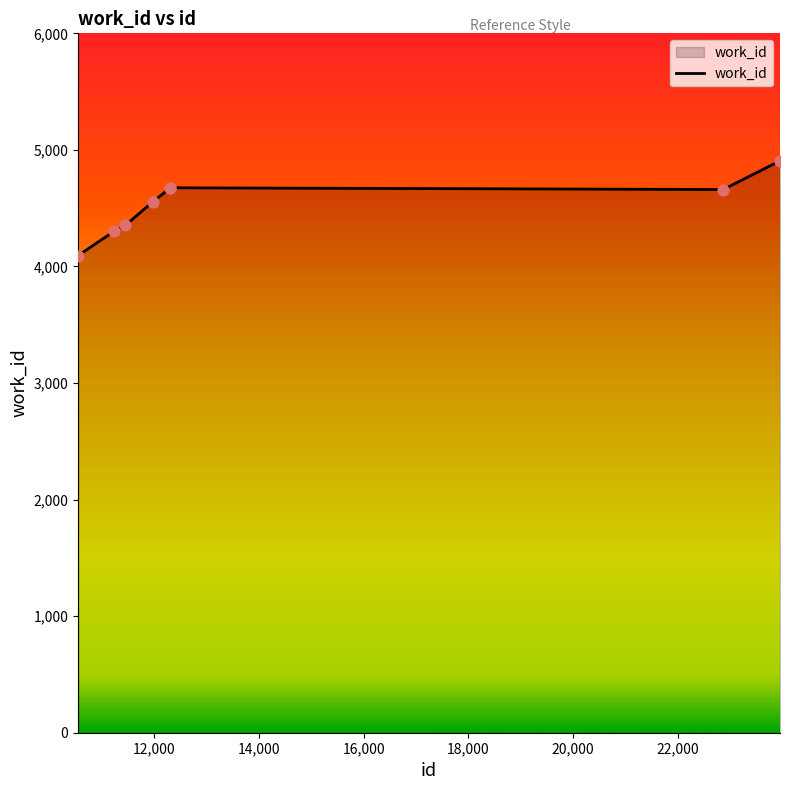

What is the maximum value shown in the chart?

4906